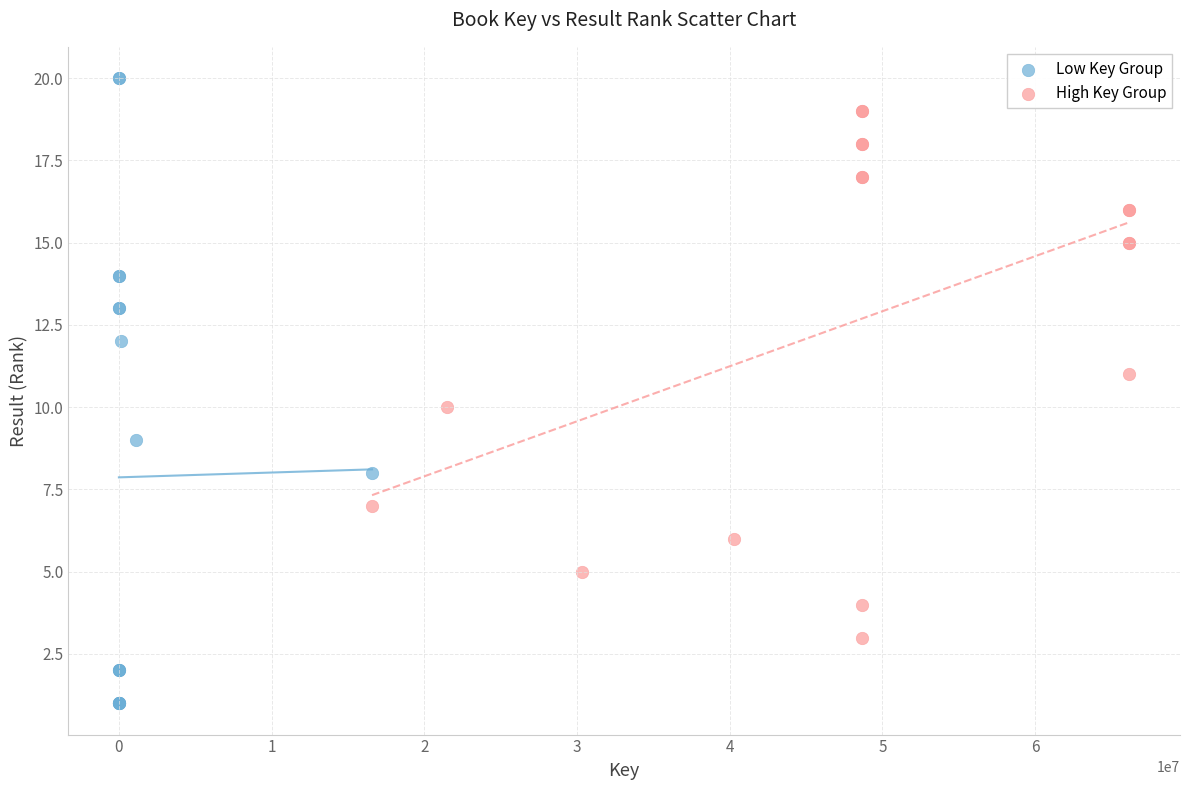

Which series contains the lowest Y value?

Low Key Group